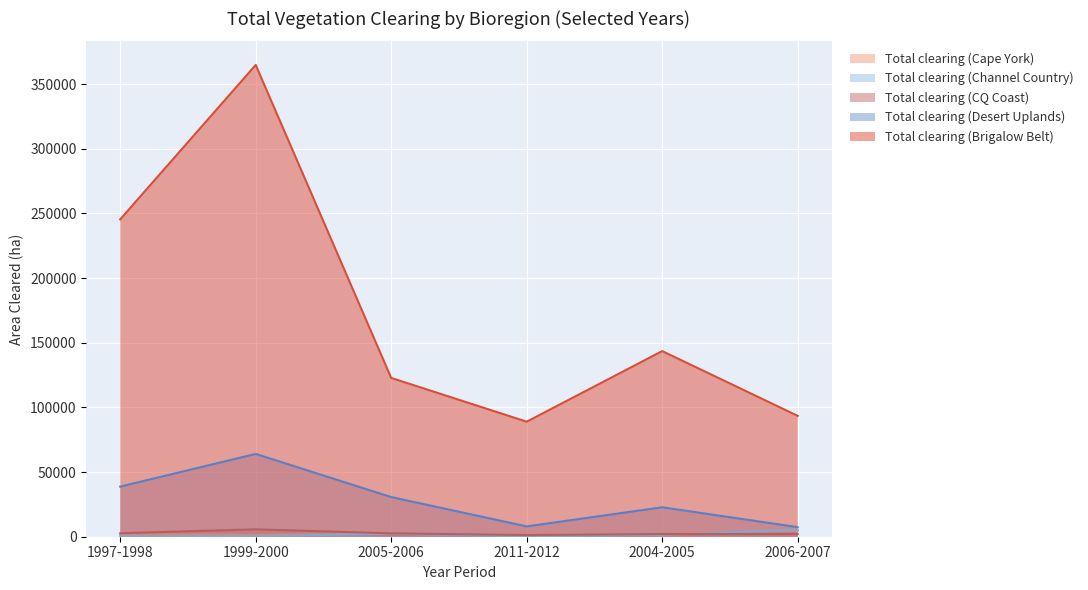

True or false: Total clearing (Brigalow Belt) and Total clearing (Cape York) intersect in this chart.

False